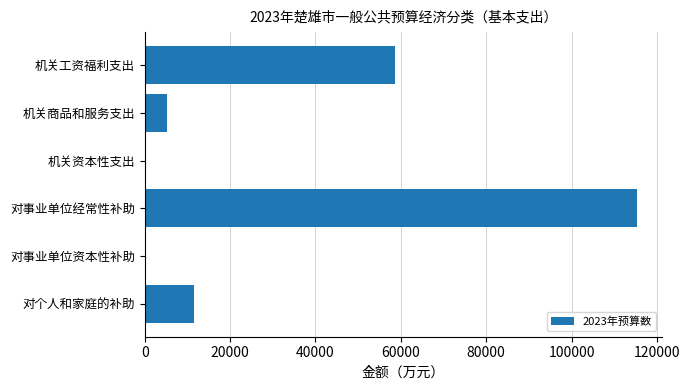

What is the greatest value displayed?

115352.4